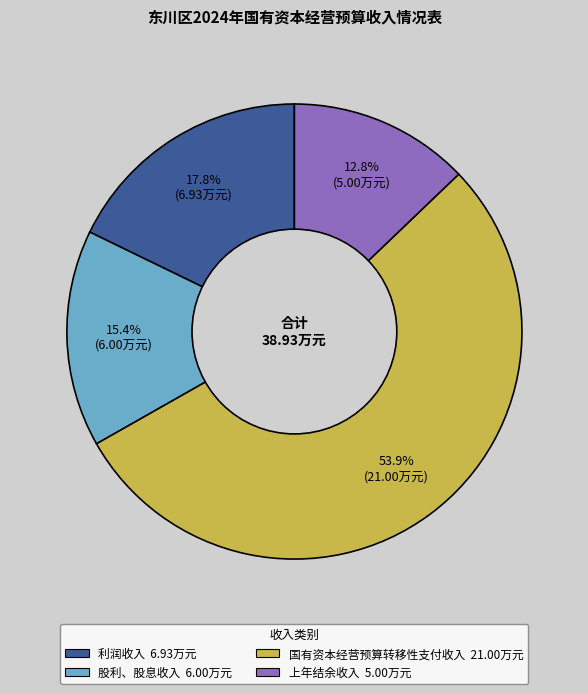

Which slice represents more than half of the pie?

国有资本经营预算转移性支付收入